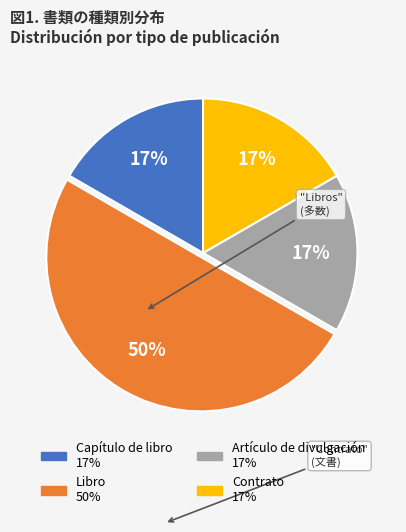

Do Libro and Artículo de divulgación together represent more than half of the pie?

Yes